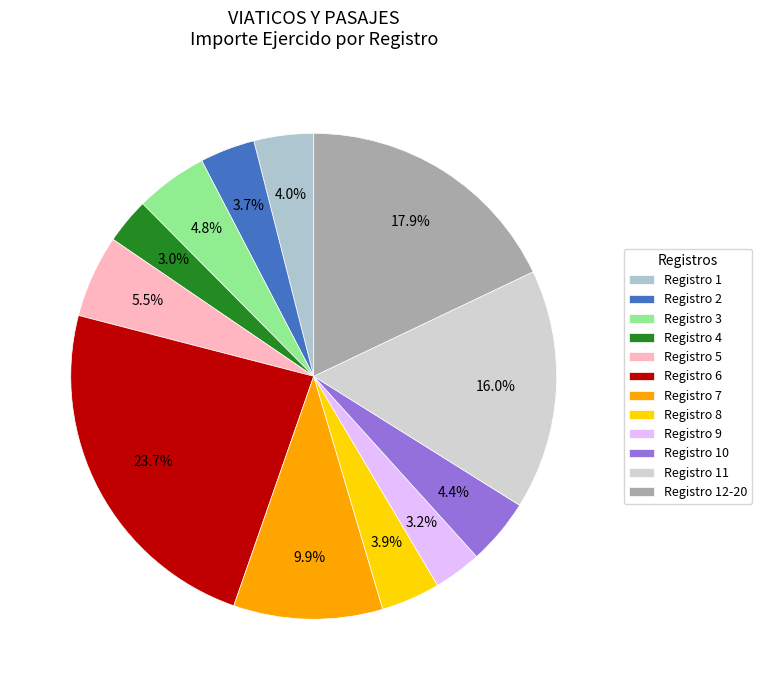

How many slices are in this pie chart?

12